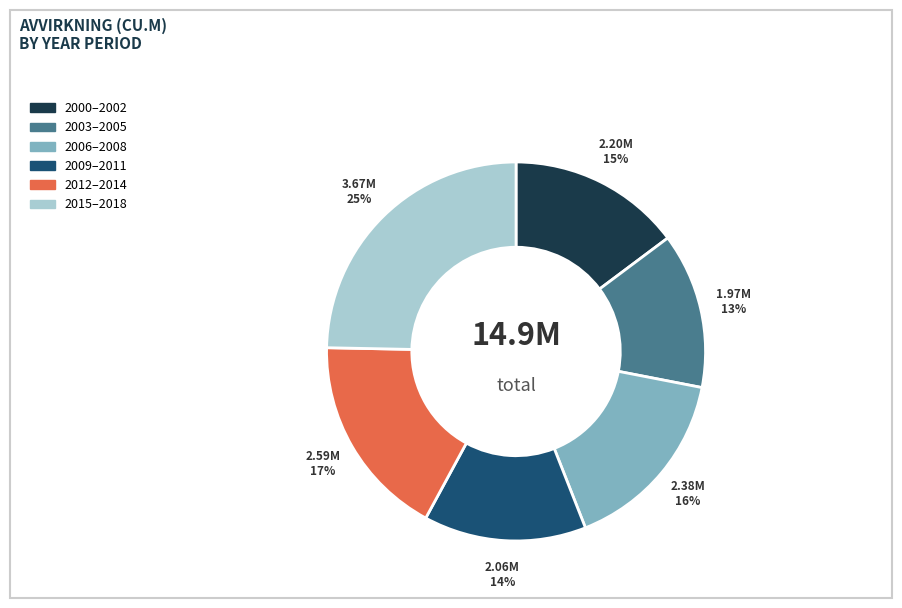

Does 2006–2008 account for over 50% of the chart?

No